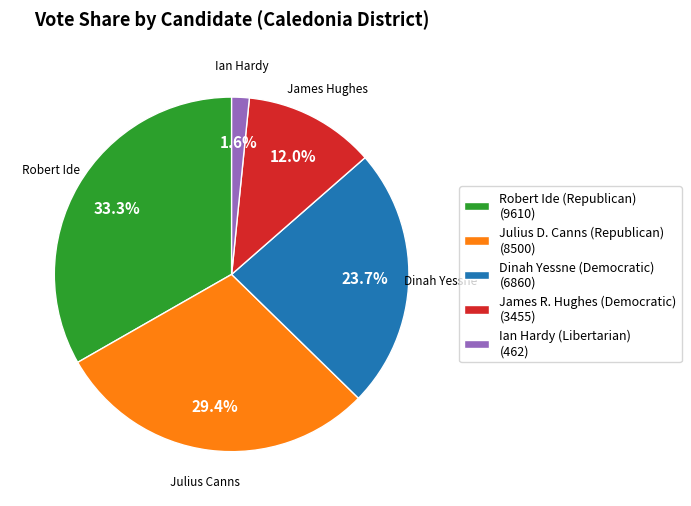

Does any single category account for the majority?

No